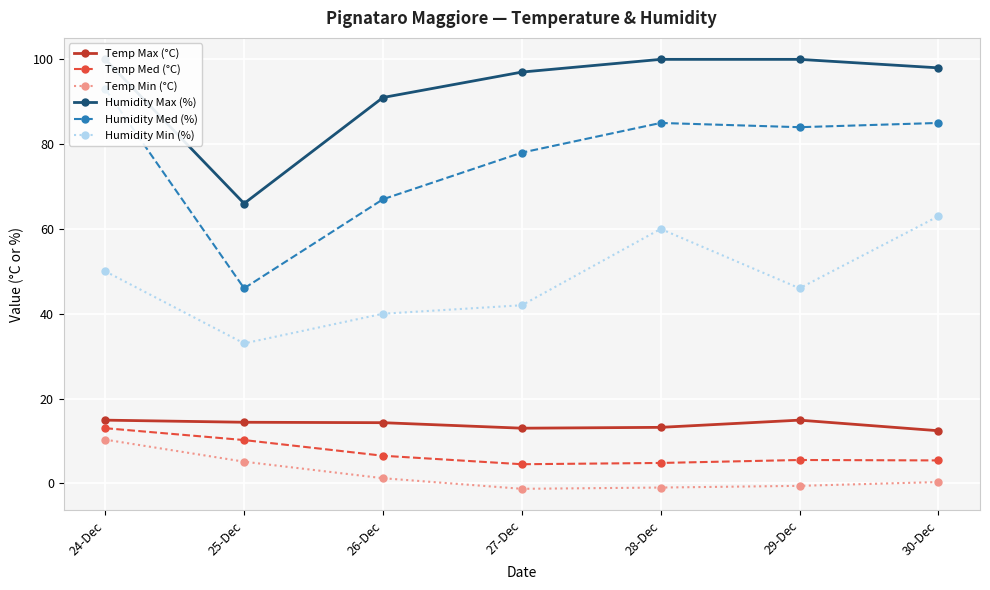

In Humidity Max (%), how many points are lower than both neighbors (excluding endpoints)?

1